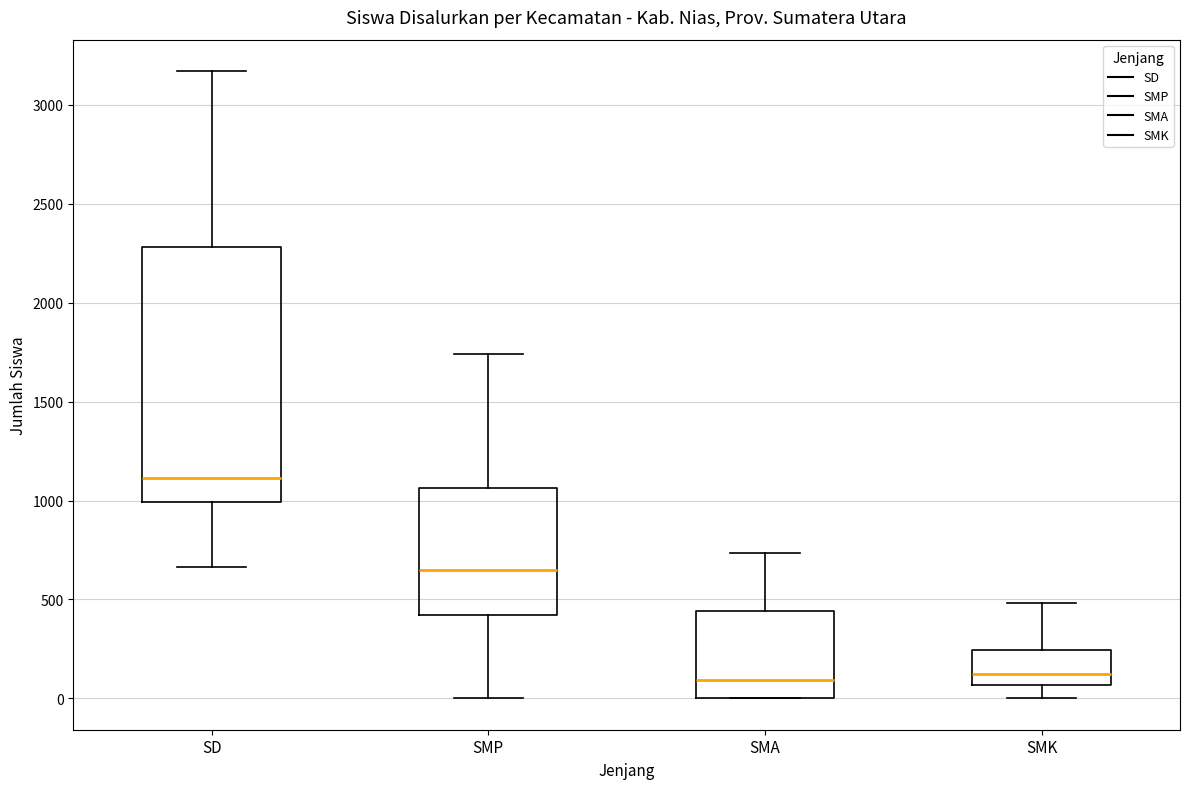

Where is the lower edge of the box for SD on the y-axis? The values are not printed on the chart, so give them approximately, as read against the axis.

1000